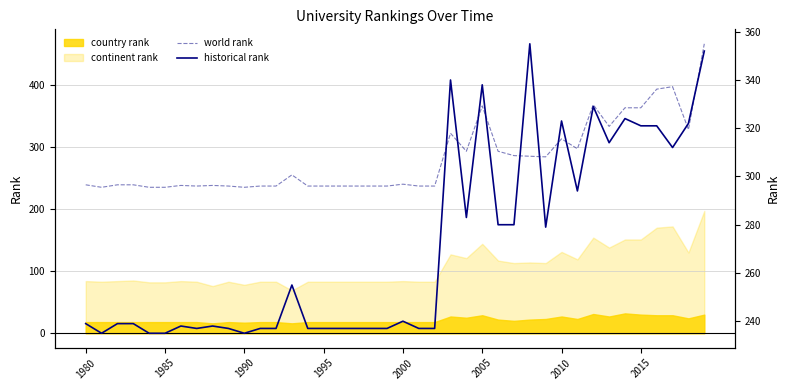

Between 1995 and 2010, which series saw the biggest shift?

world rank